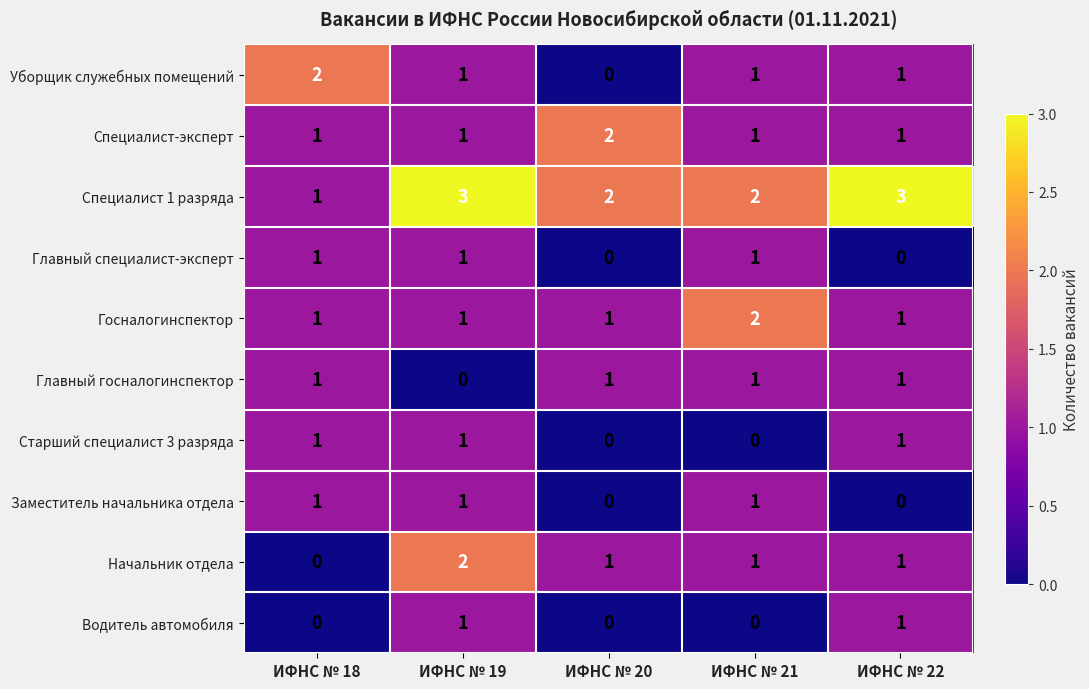

What is the sum of all Специалист-эксперт values?

6